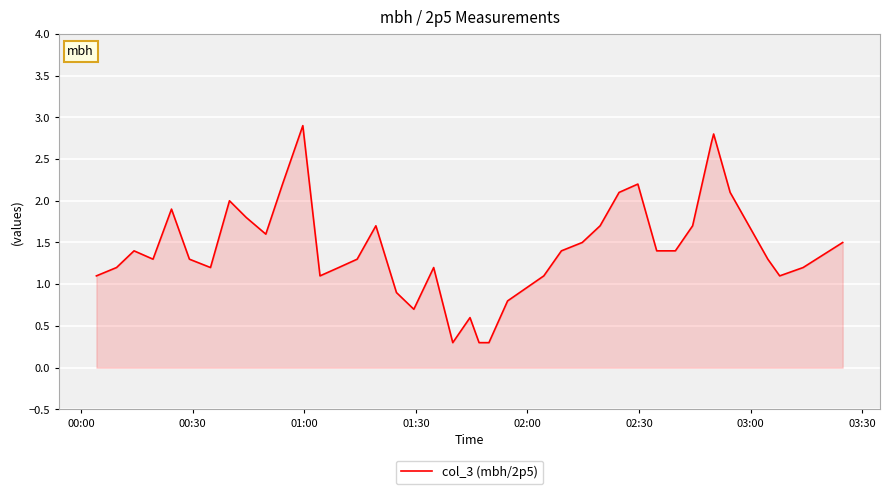

What is the minimum value shown in the chart?

0.3